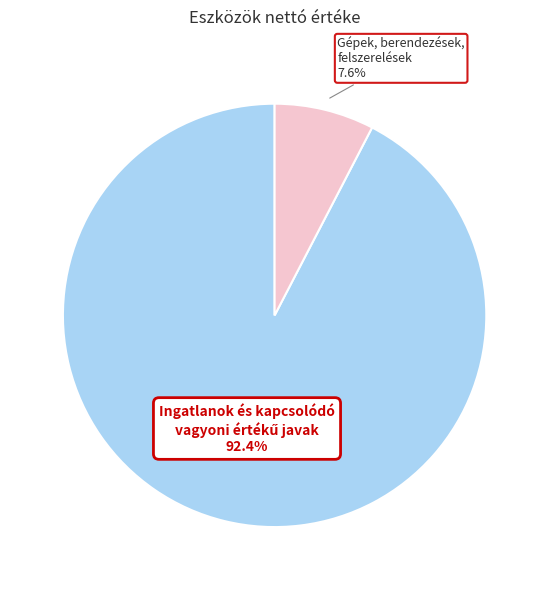

To the nearest percent, what is the average slice percentage?

50%